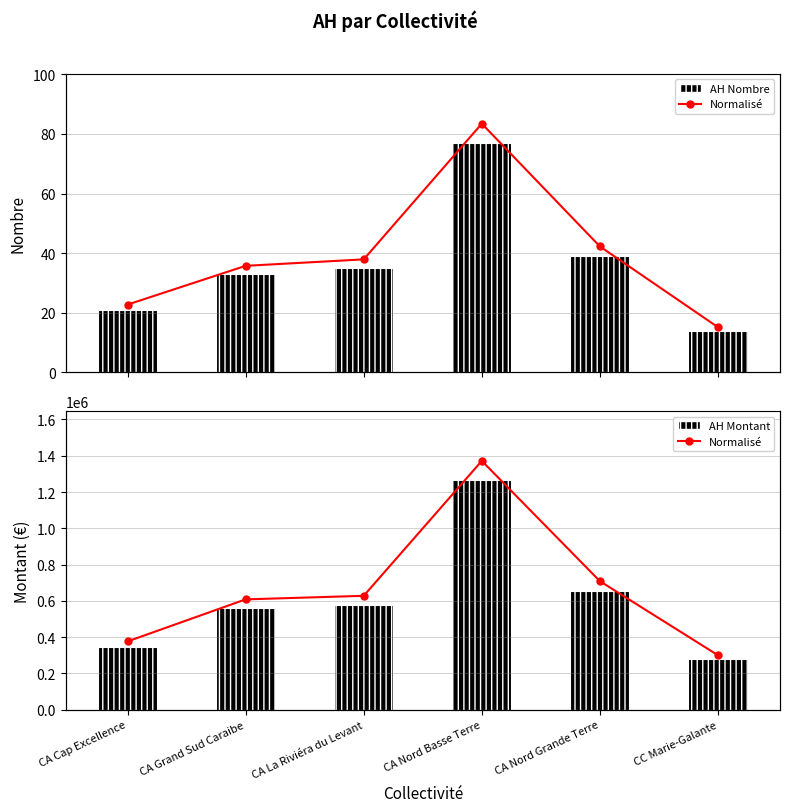

Are the bars grouped side by side (vs. stacked)?

Yes